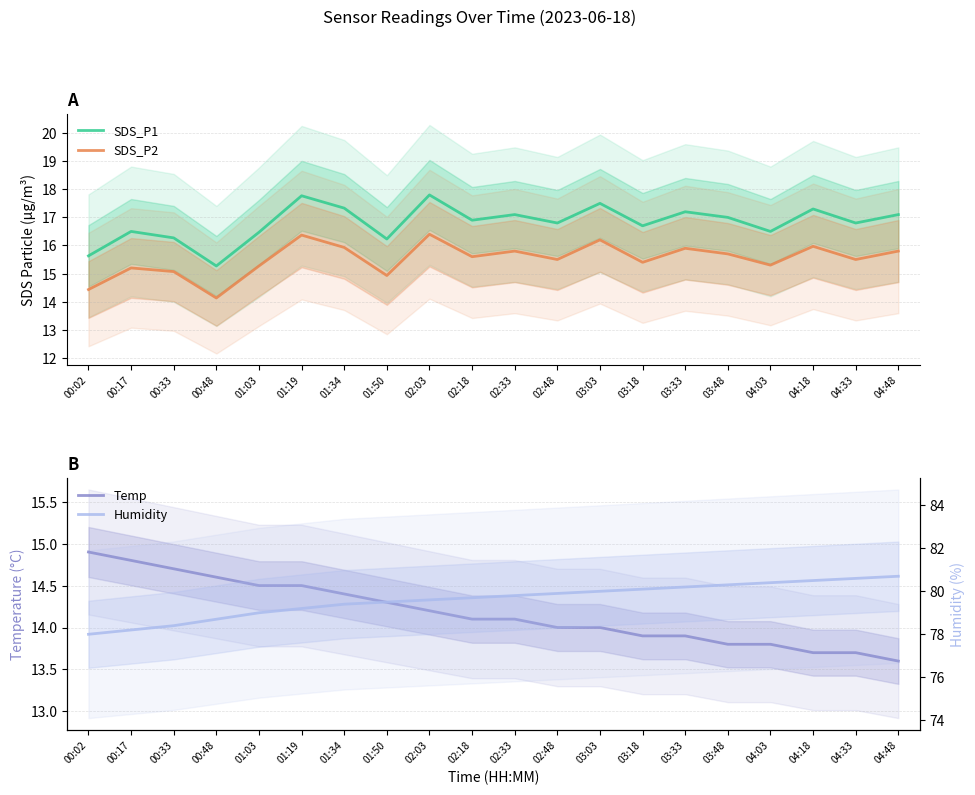

What is the value of the SDS_P1 point at the 4th from the left?

15.3